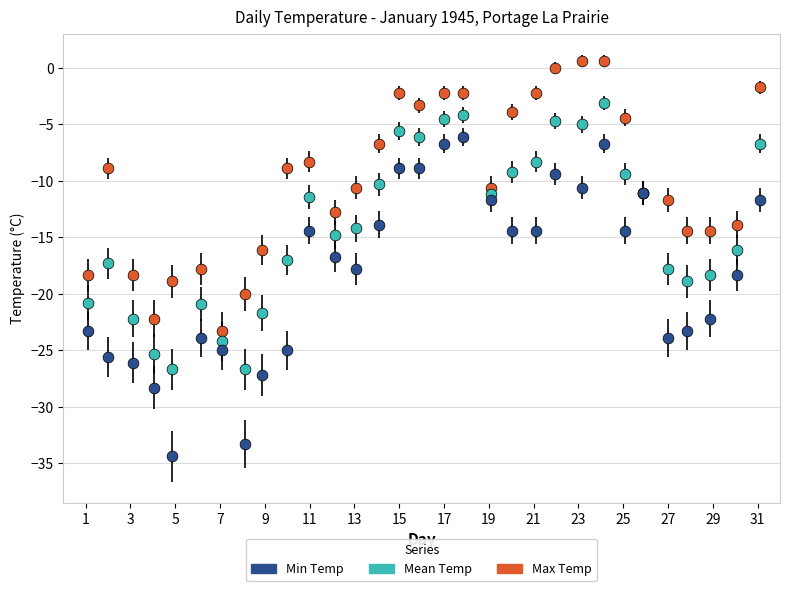

Which series reaches the minimum Y coordinate?

Min Temp